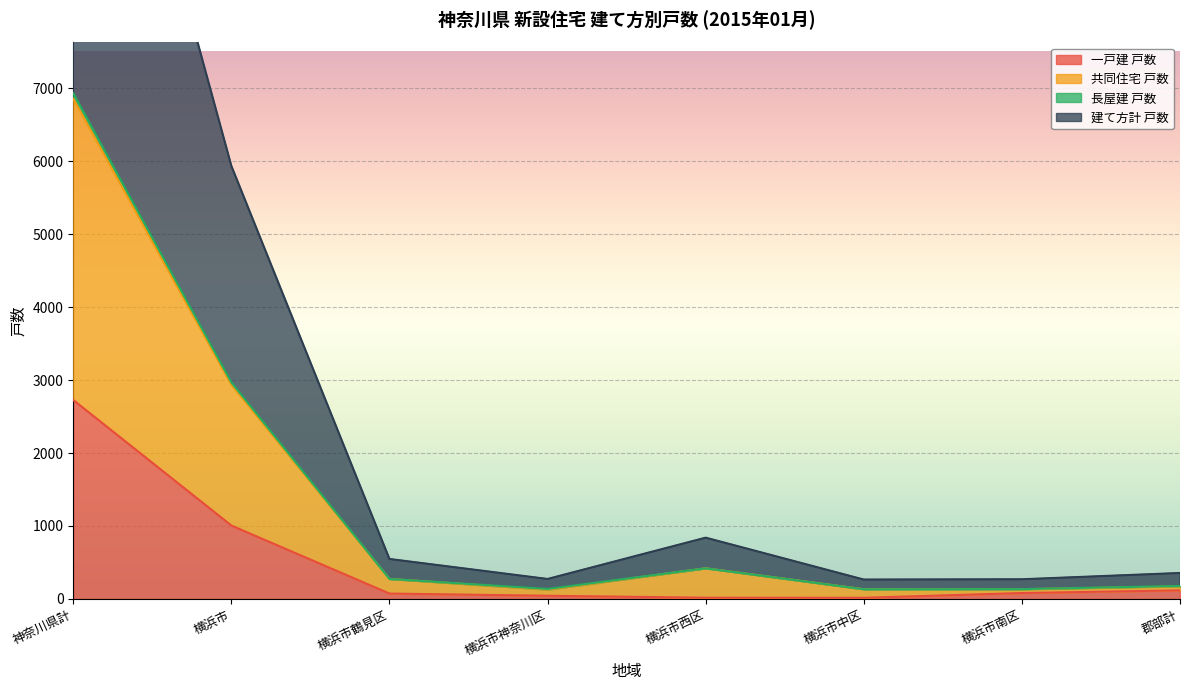

How many lines are shown in the chart?

4